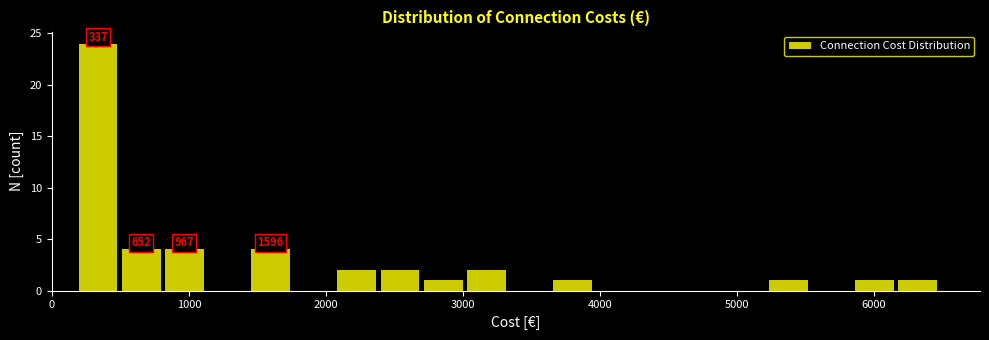

Read against the x-axis, roughly where is the centre of the tallest bar?

300